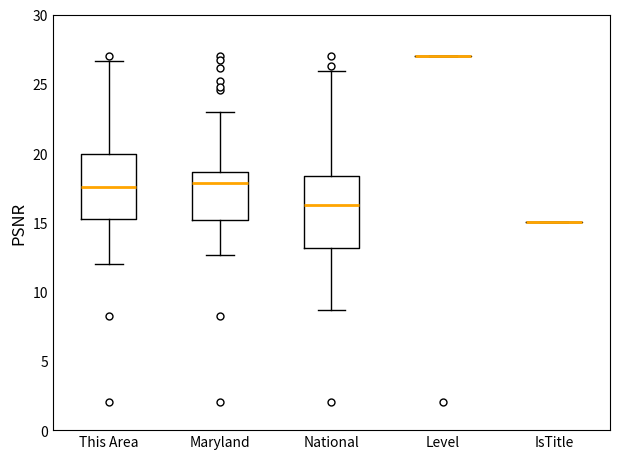

Reading left to right, transcribe this box plot: for each box, give where its median line is, the range the box spans, and where its two whiskers end, as read against the y-axis. The values are not printed on the chart, so give them approximately, as read against the axis.

This Area: median 17.5, box 15.5 to 20.0, whiskers 12.0 to 26.5
Maryland: median 18.0, box 15.0 to 18.5, whiskers 12.5 to 23.0
National: median 16.0, box 13.0 to 18.5, whiskers 8.5 to 26.0
Level: box collapsed to a line at 27.0, whiskers 27.0 to 27.0
IsTitle: box collapsed to a line at 15.0, whiskers 15.0 to 15.0